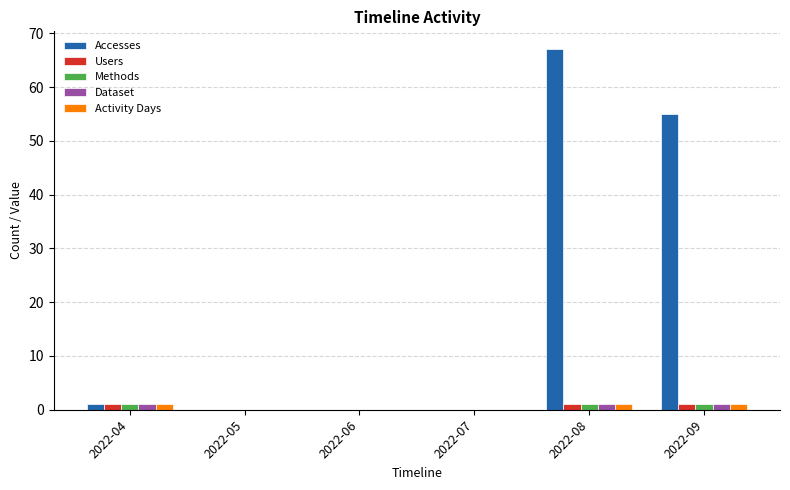

Which series changed the most between 2022-04 and 2022-09?

Accesses